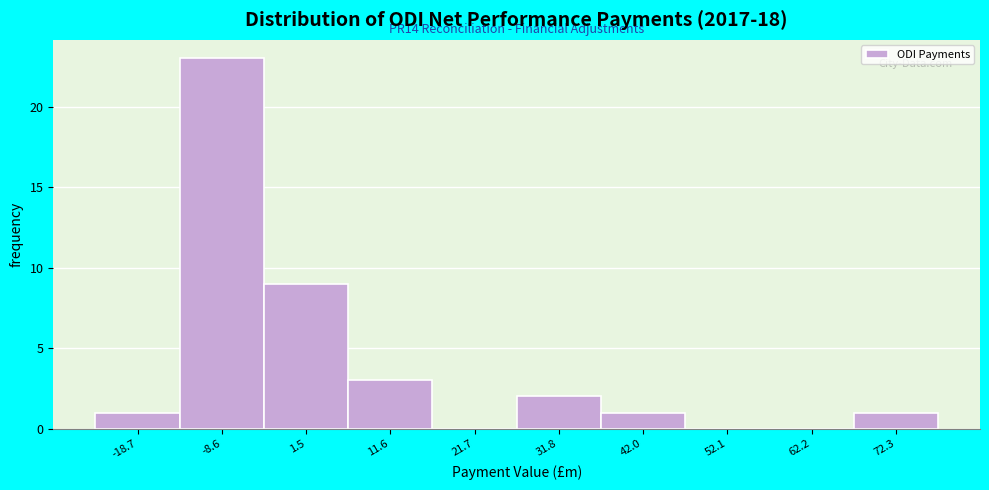

Reading left to right, what are all the values shown in this chart?

-18.7=1	-8.6=23	1.5=9	11.6=3	21.7=0	31.8=2	42.0=1	52.1=0	62.2=0	72.3=1